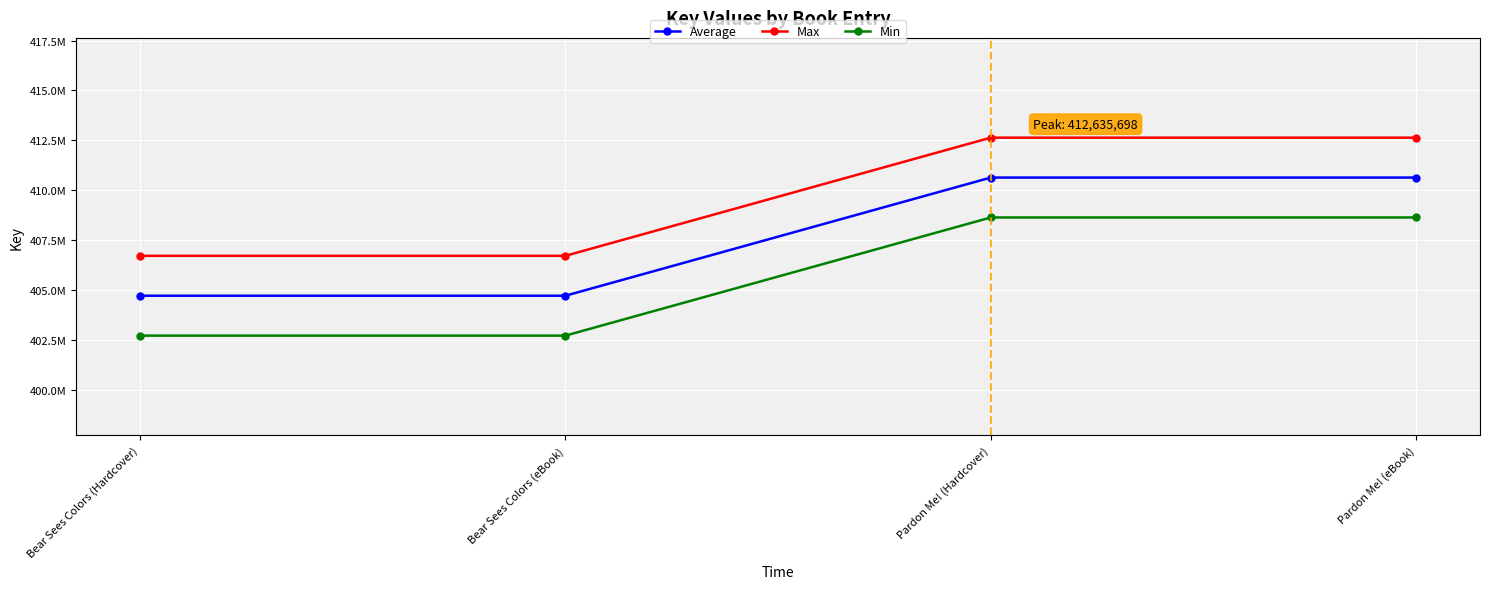

Where is Min nearest to the value 405675017?

Bear Sees Colors (Hardcover)